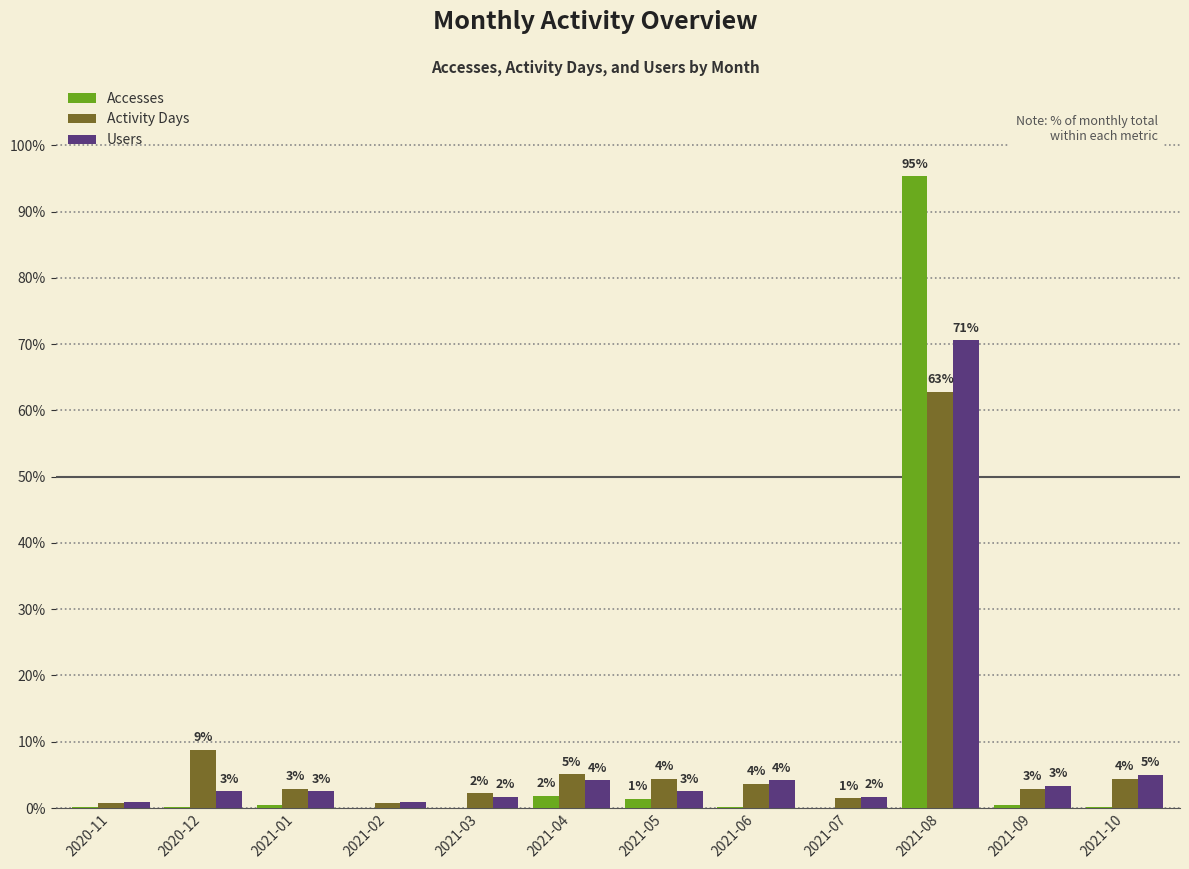

Reading right to left, extract all data points from this chart.

Accesses: 2021-10=0.1	2021-09=0.4	2021-08=95.3	2021-07=0.0	2021-06=0.1	2021-05=1.4	2021-04=1.8	2021-03=0.0	2021-02=0.0	2021-01=0.4	2020-12=0.2	2020-11=0.1
Activity Days: 2021-10=4.4	2021-09=2.9	2021-08=62.8	2021-07=1.5	2021-06=3.6	2021-05=4.4	2021-04=5.1	2021-03=2.2	2021-02=0.7	2021-01=2.9	2020-12=8.8	2020-11=0.7
Users: 2021-10=5.0	2021-09=3.4	2021-08=70.6	2021-07=1.7	2021-06=4.2	2021-05=2.5	2021-04=4.2	2021-03=1.7	2021-02=0.8	2021-01=2.5	2020-12=2.5	2020-11=0.8